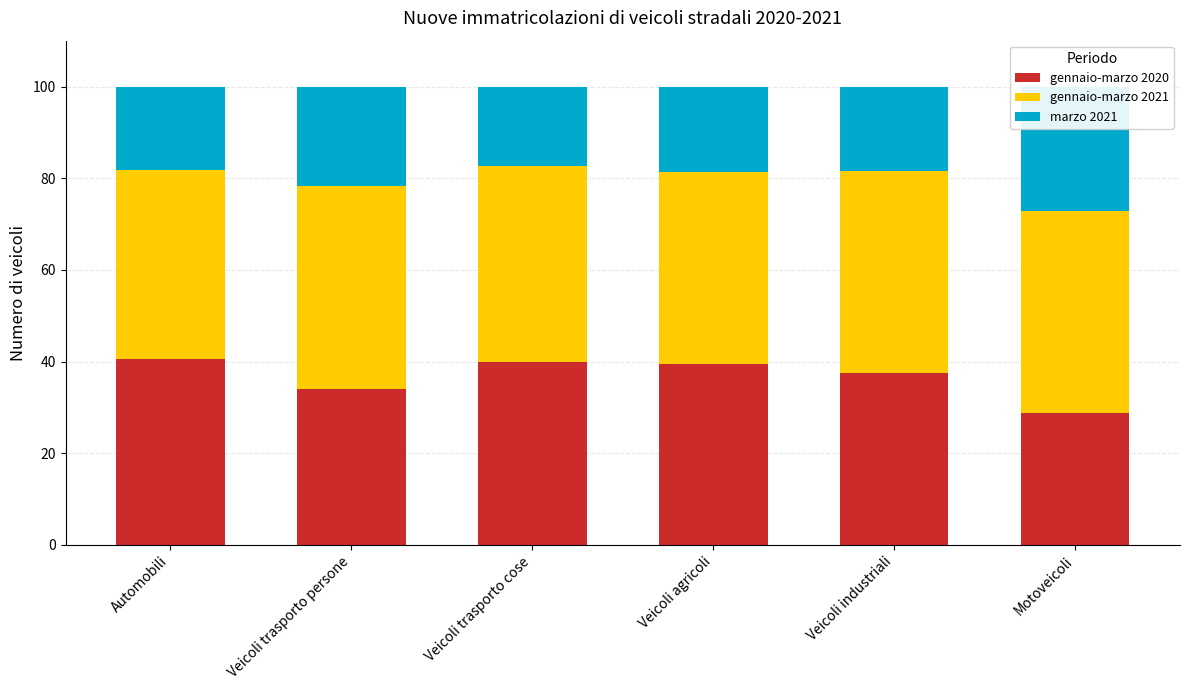

True or false: marzo 2021 has a value of 21.7 at Veicoli trasporto persone.

True